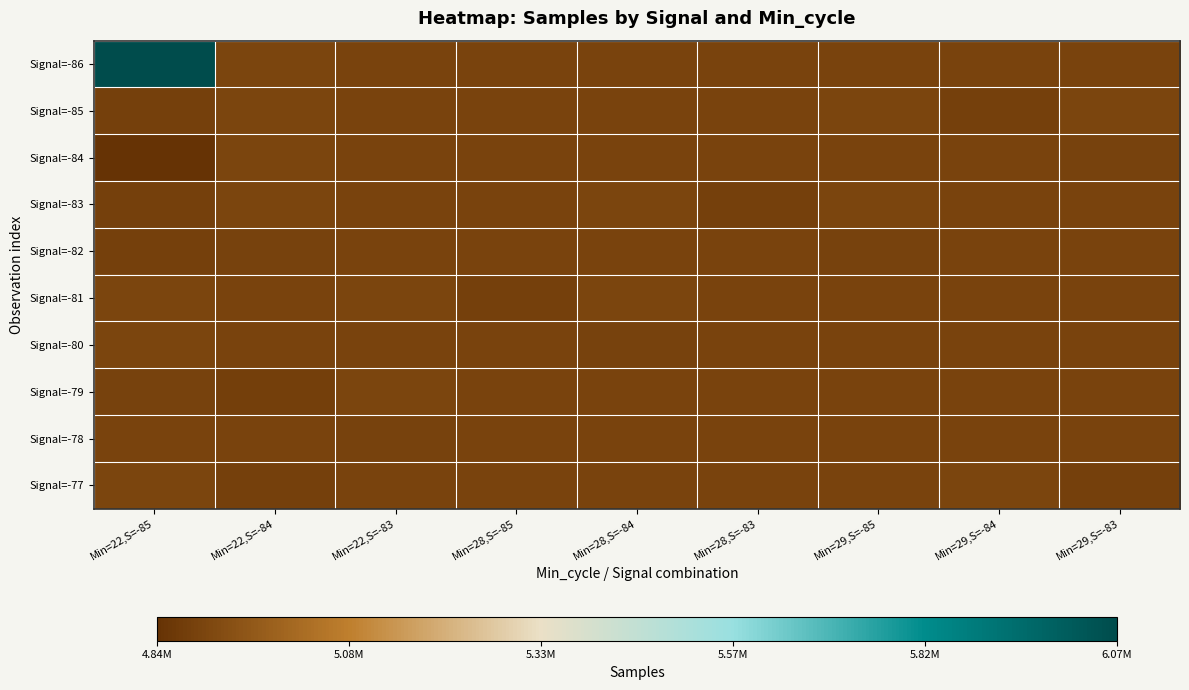

At which category does the chart reach its minimum across all series?

Min=22,S=-85